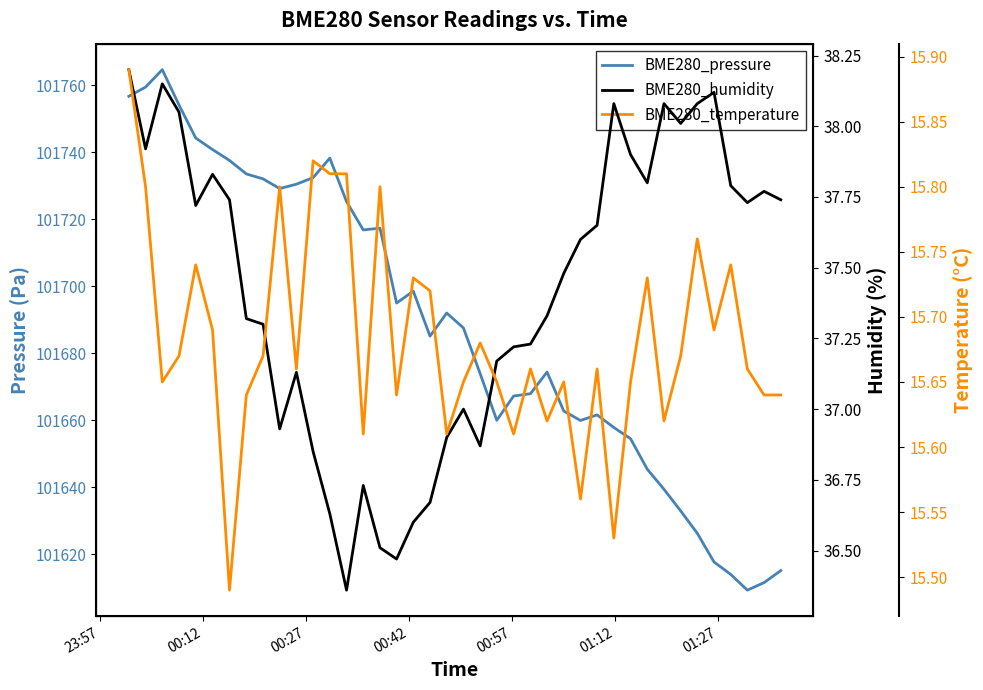

How many lines are shown in the chart?

3